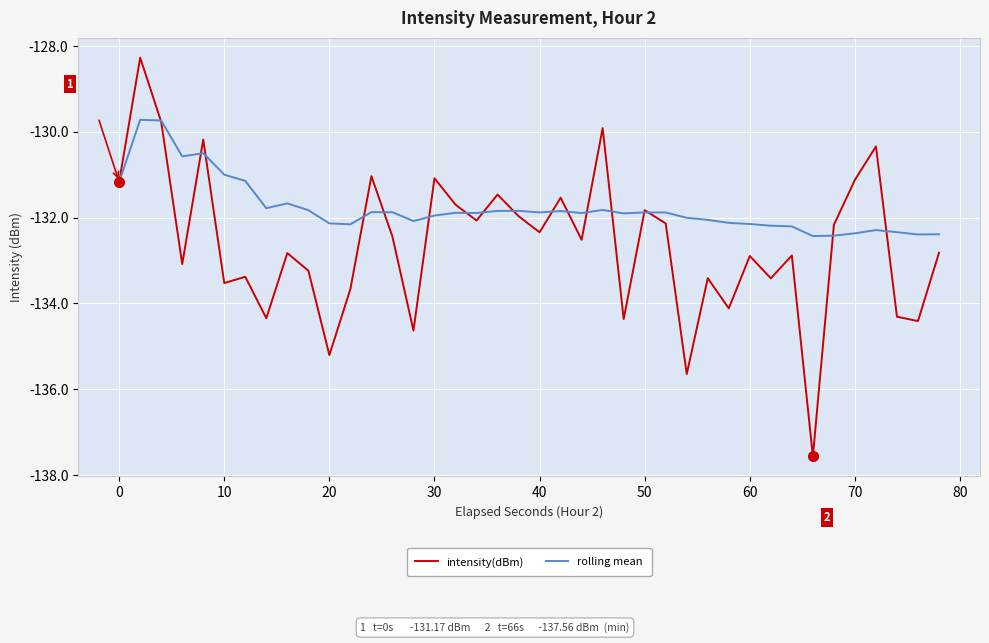

Rank the series by their maximum value, from highest to lowest.

intensity(dBm), rolling mean